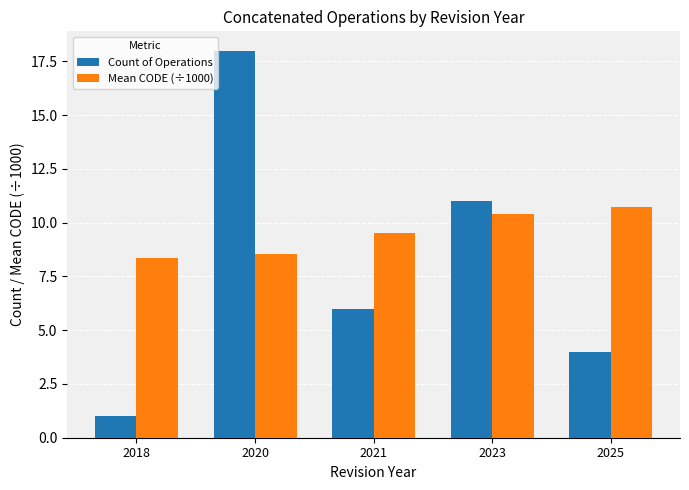

What is the difference between the Mean CODE (÷1000) values at 2021 and 2023?

0.9